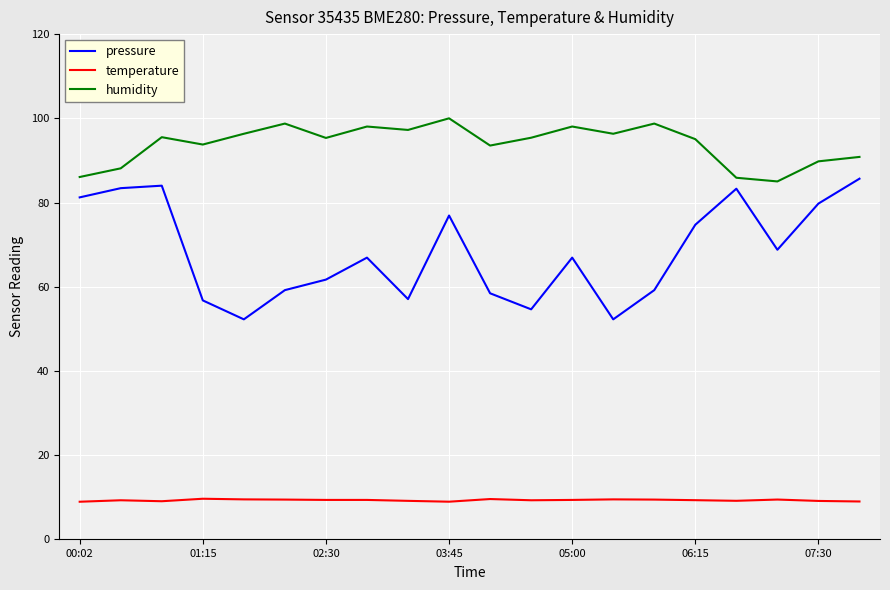

Which series has the largest range (max minus min)?

pressure